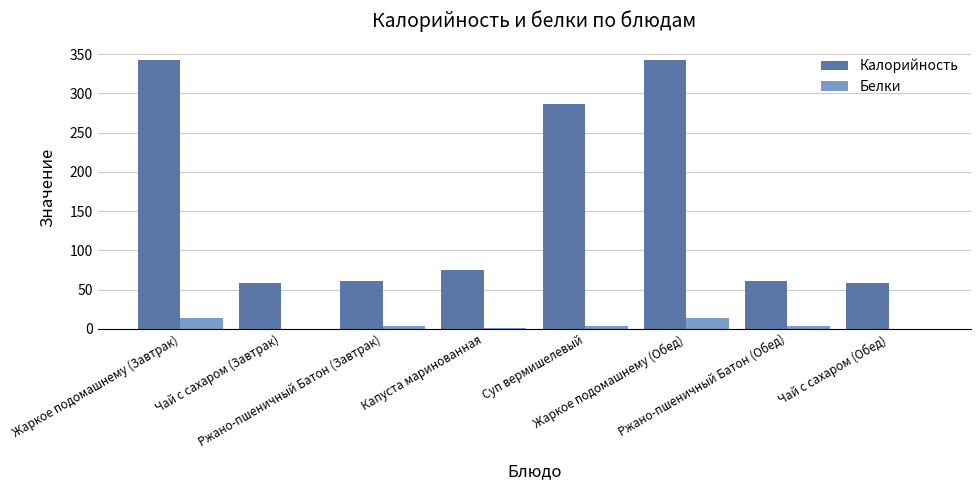

What is the highest value of the Калорийность series?

343.0